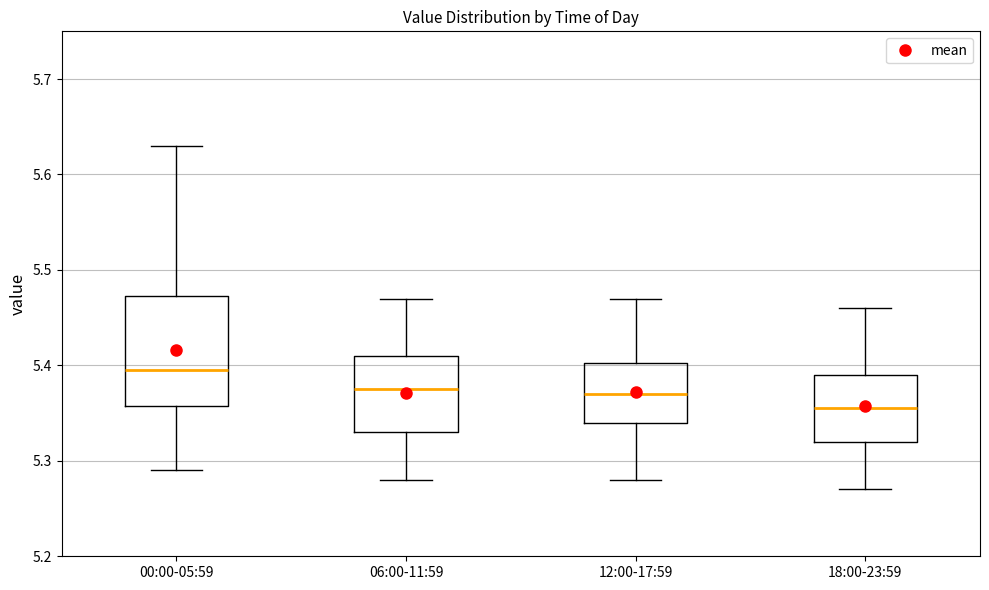

Reading left to right, transcribe this box plot: for each box, give where its median line is, the range the box spans, and where its two whiskers end, as read against the y-axis. The values are not printed on the chart, so give them approximately, as read against the axis.

00:00-05:59: median 5.40, box 5.36 to 5.47, whiskers 5.29 to 5.63
06:00-11:59: median 5.38, box 5.33 to 5.41, whiskers 5.28 to 5.47
12:00-17:59: median 5.37, box 5.34 to 5.40, whiskers 5.28 to 5.47
18:00-23:59: median 5.36, box 5.32 to 5.39, whiskers 5.27 to 5.46